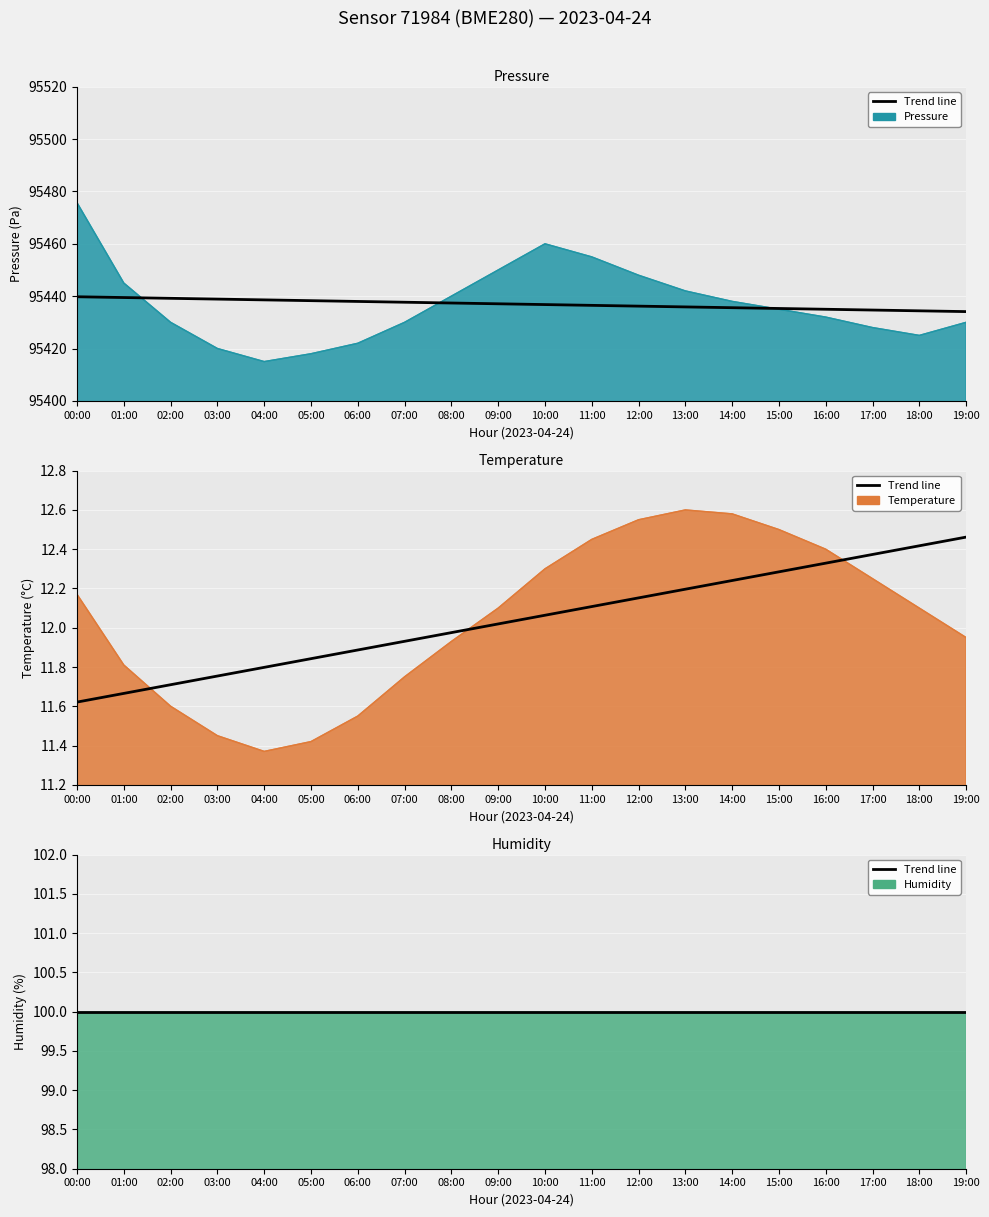

How many data points in temperature are less than 12?

9